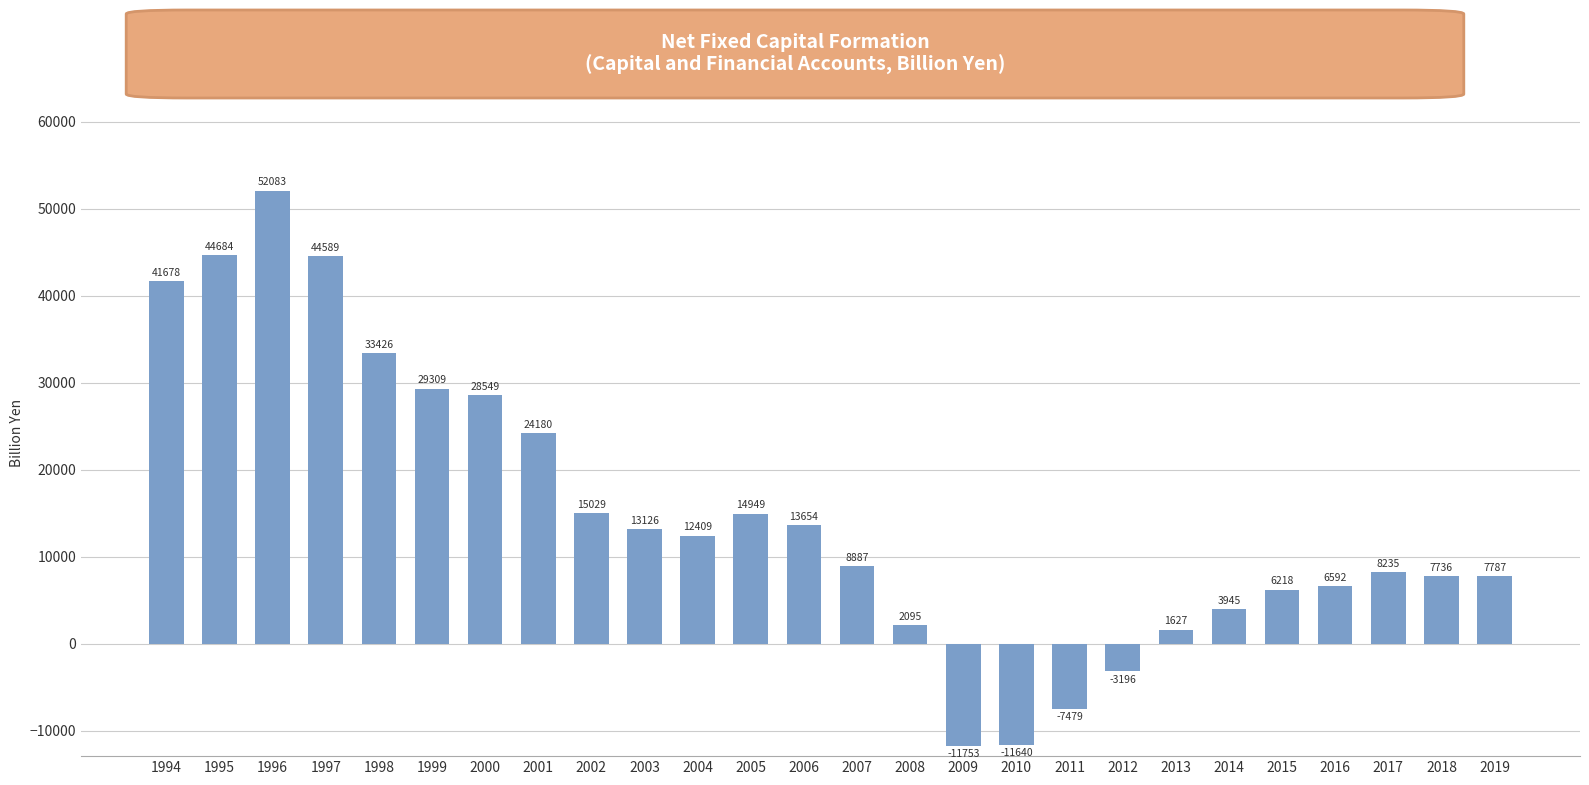

List the labels in order of value, smallest first.

2009, 2010, 2011, 2012, 2013, 2008, 2014, 2015, 2016, 2018, 2019, 2017, 2007, 2004, 2003, 2006, 2005, 2002, 2001, 2000, 1999, 1998, 1994, 1997, 1995, 1996